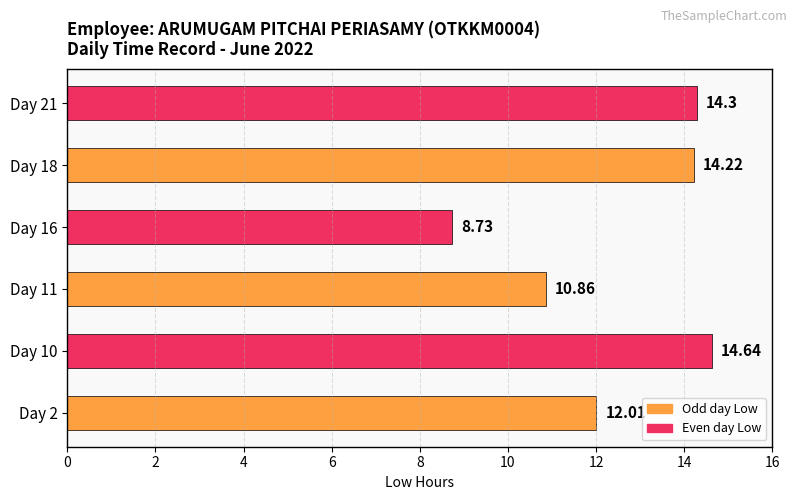

What is the ratio of the value at Day 10 to the value at Day 18?

1.0